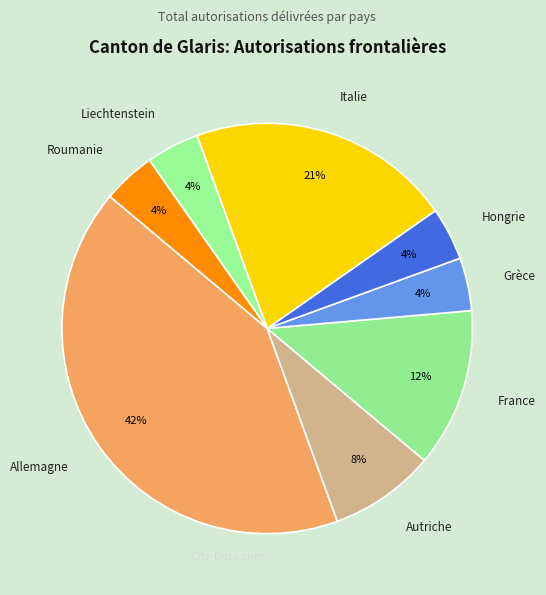

Approximately how many times larger is the value at Liechtenstein compared to France?

0.3